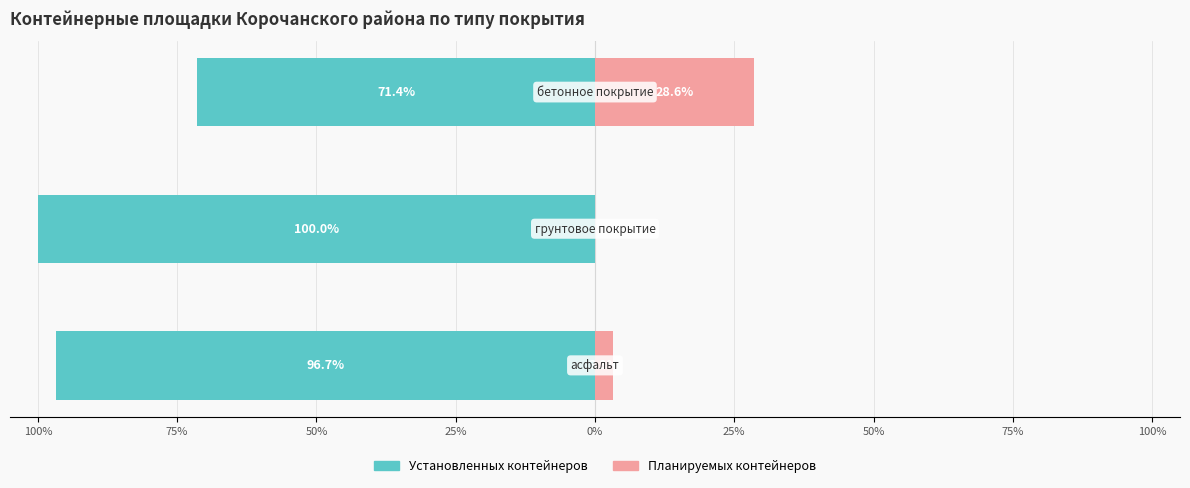

What is the value of the Планируемых контейнеров bar at the 1st from the left?

3.3